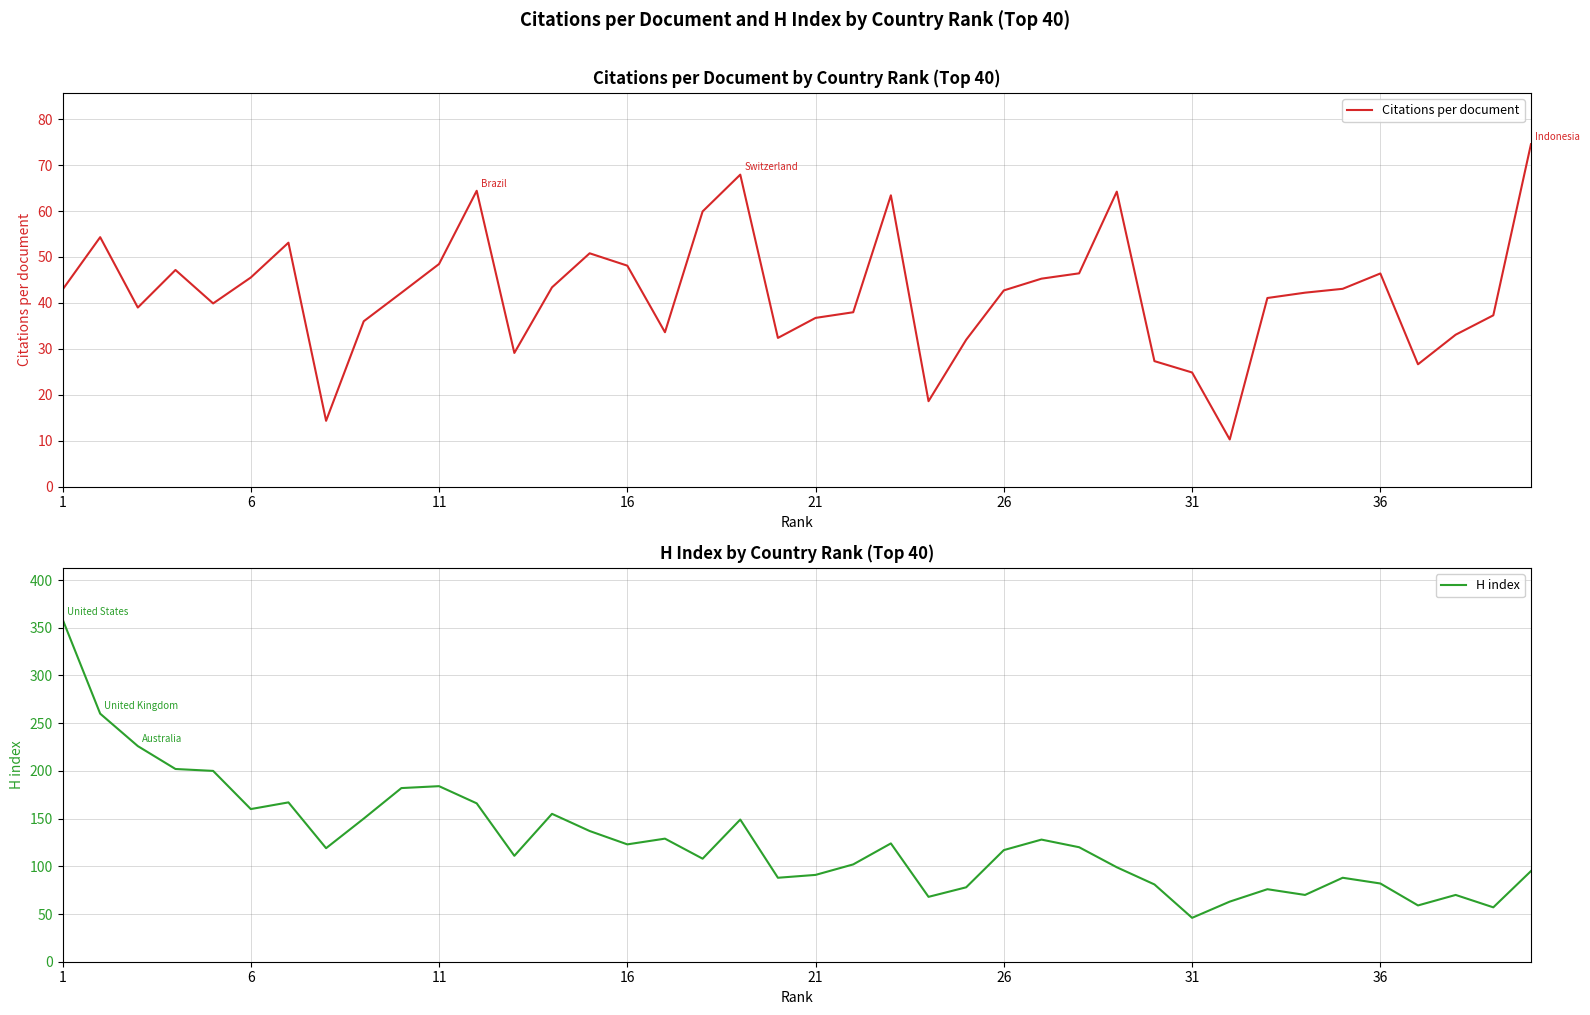

Reading right to left, what are all the values shown in this chart?

Citations per document: 74.5	37.3	33.1	26.6	46.4	43.1	42.2	41.1	10.3	24.9	27.3	64.2	46.4	45.3	42.7	32.0	18.6	63.4	38.0	36.7	32.4	67.9	59.9	33.6	48.1	50.8	43.4	29.1	64.4	48.5	42.2	36.0	14.3	53.1	45.5	39.9	47.2	39.0	54.3	42.9
H index: 95.0	57.0	70.0	59.0	82.0	88.0	70.0	76.0	63.0	46.0	81.0	99.0	120.0	128.0	117.0	78.0	68.0	124.0	102.0	91.0	88.0	149.0	108.0	129.0	123.0	137.0	155.0	111.0	166.0	184.0	182.0	150.0	119.0	167.0	160.0	200.0	202.0	226.0	260.0	359.0